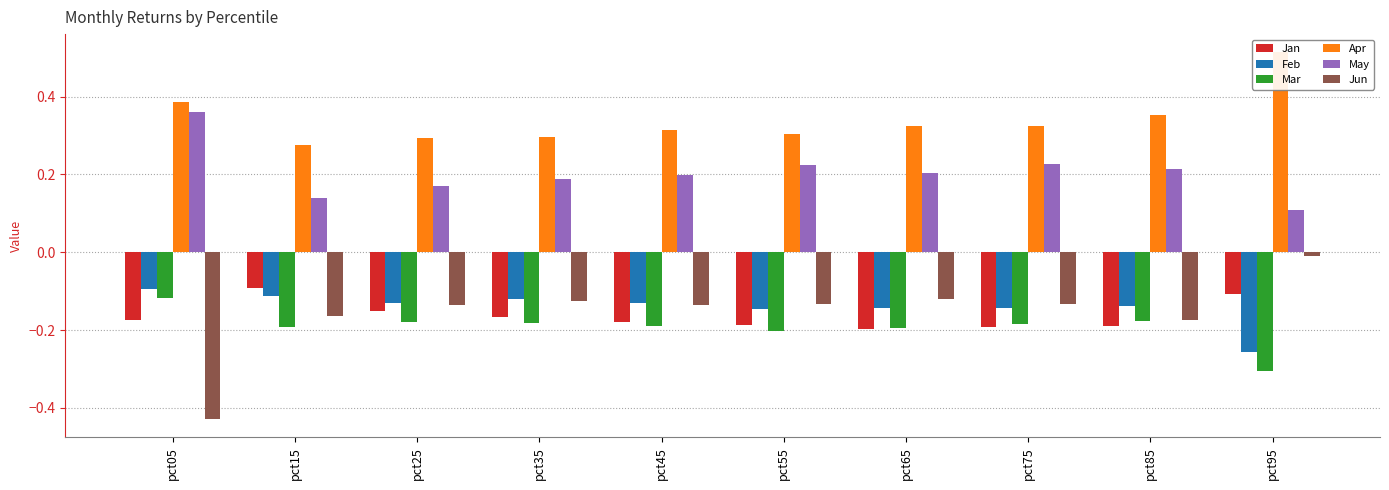

At which category is the sum across all series the highest?

pct95